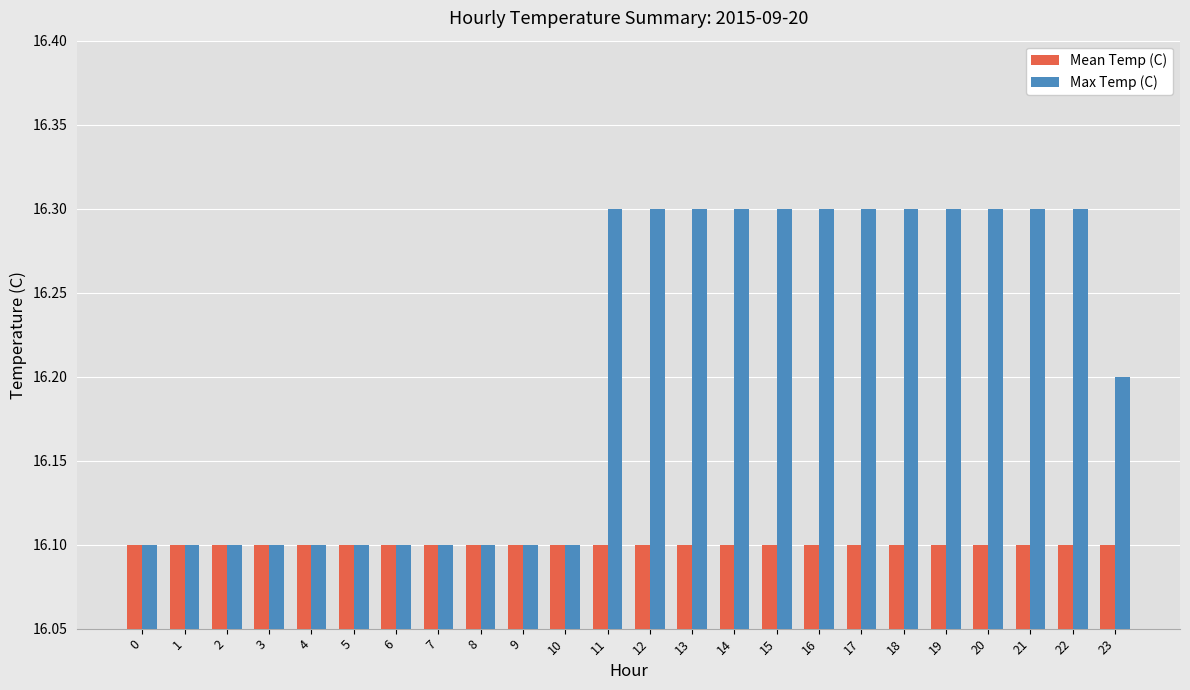

The Mean Temp (C) series shows 16.1 at 7. True or false?

True